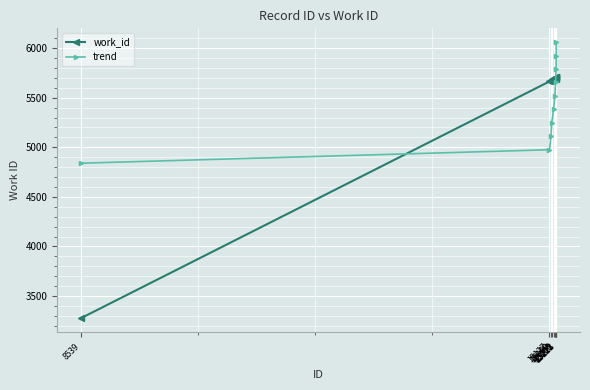

True or false: work_id has more than 0 interior local peaks.

True